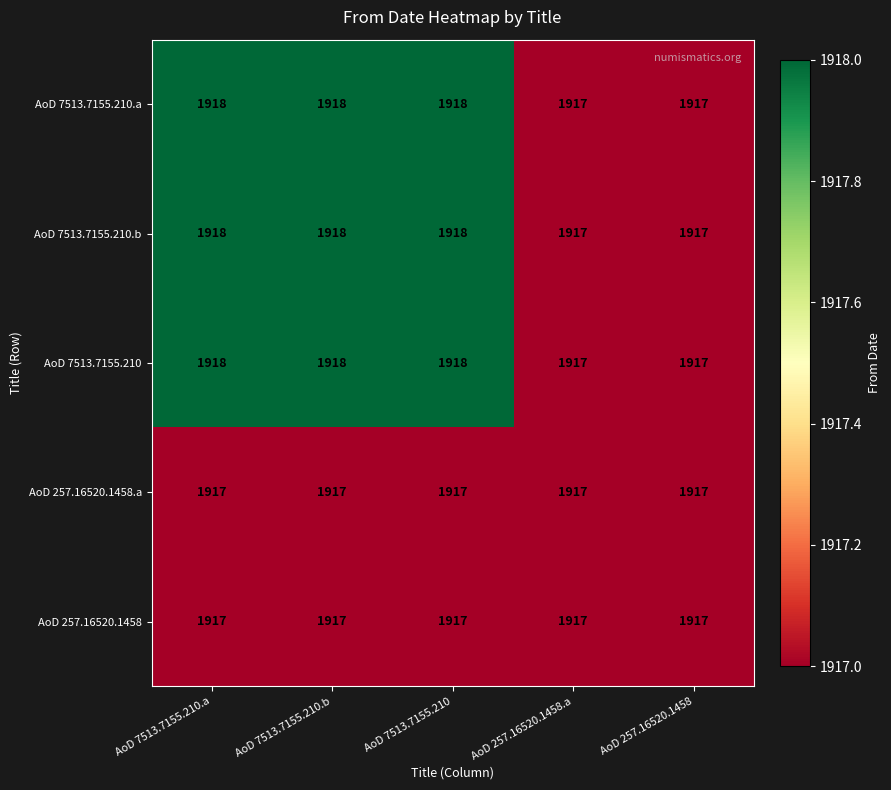

True or false: AoD 257.16520.1458.a has a value of 2838 at AoD 7513.7155.210.b.

False